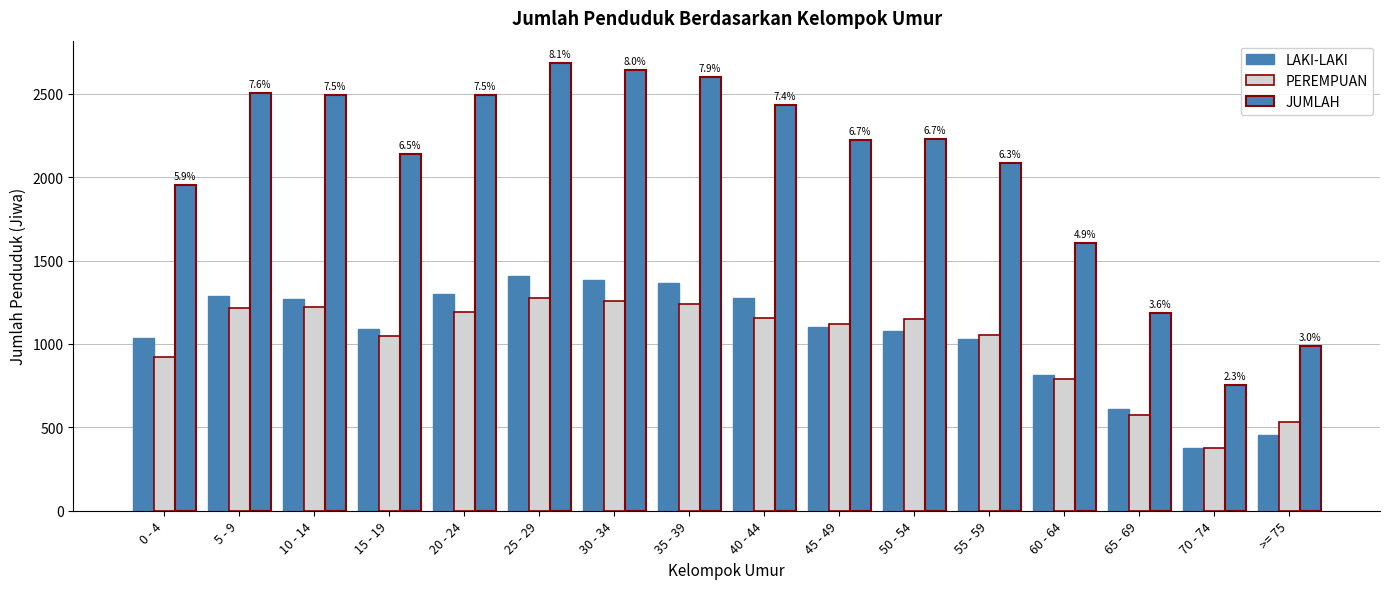

Reading left to right, transcribe all the data shown in this chart.

LAKI-LAKI: 1033	1288	1271	1088	1298	1406	1385	1363	1277	1099	1079	1028	816	612	374	454
PEREMPUAN: 919	1217	1219	1049	1193	1278	1255	1238	1156	1121	1148	1056	791	572	377	534
JUMLAH: 1952	2505	2490	2137	2491	2684	2640	2601	2433	2220	2227	2084	1607	1184	751	988